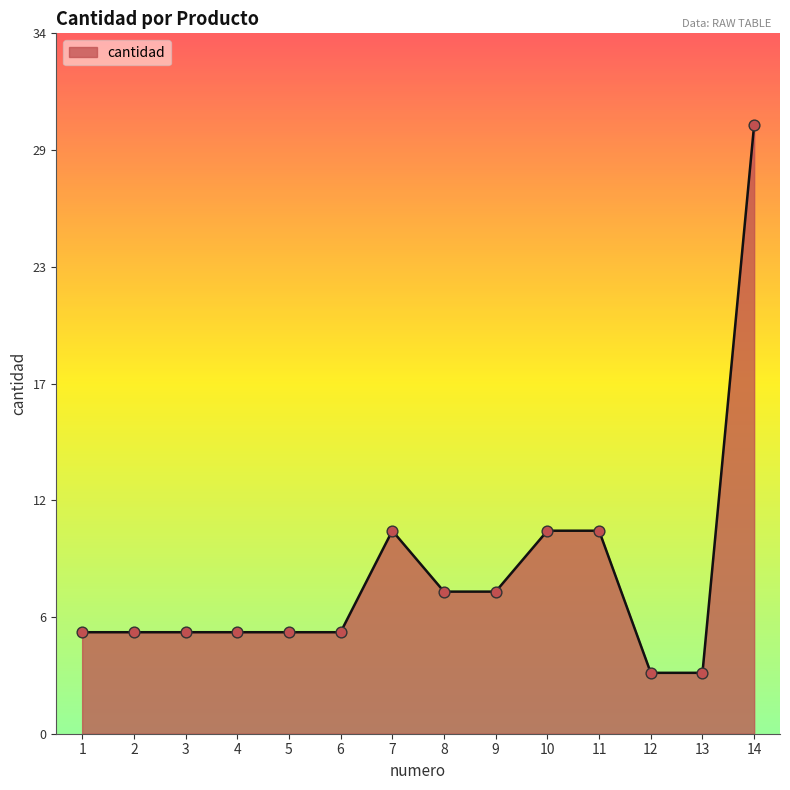

Approximately how many times larger is the value at 9 compared to 13?

2.3